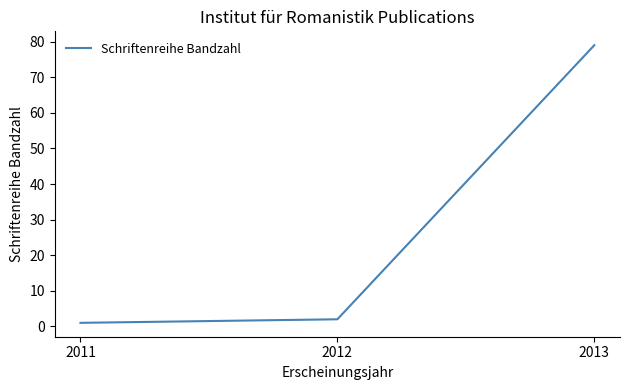

Rank the categories by value from highest to lowest.

2013, 2012, 2011